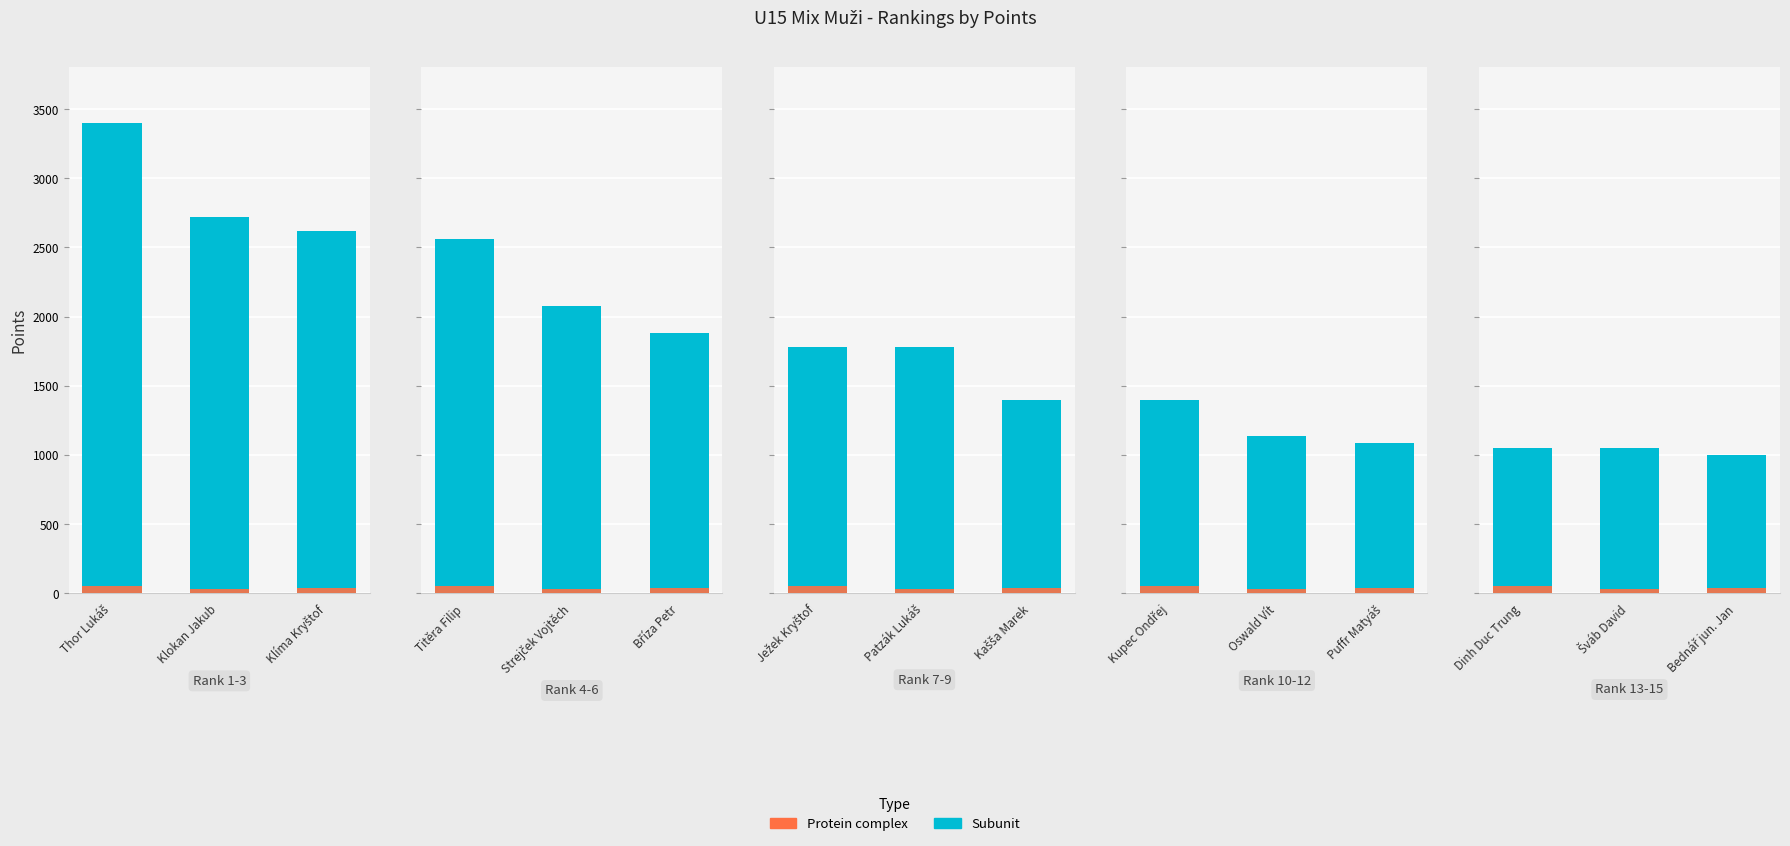

How many groups of bars are there?

3